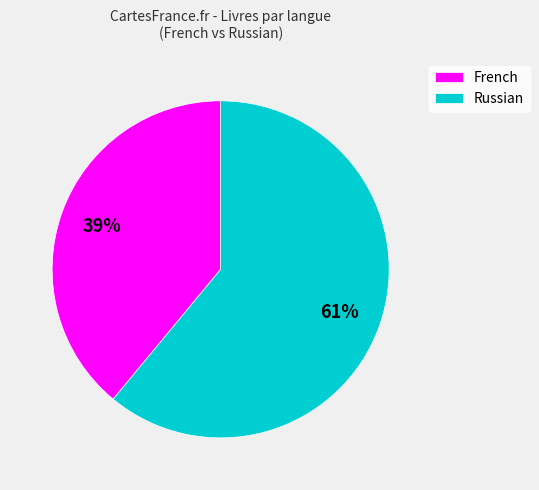

Approximately how many times larger is the value at French compared to Russian?

0.6